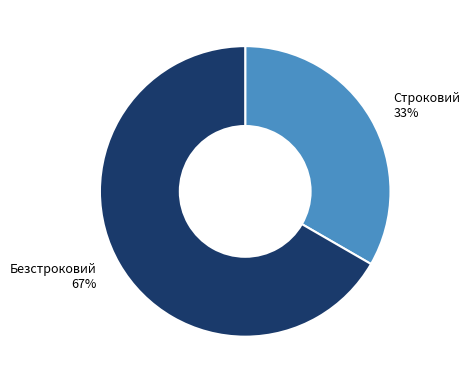

To the nearest percent, what is the average slice percentage?

50%